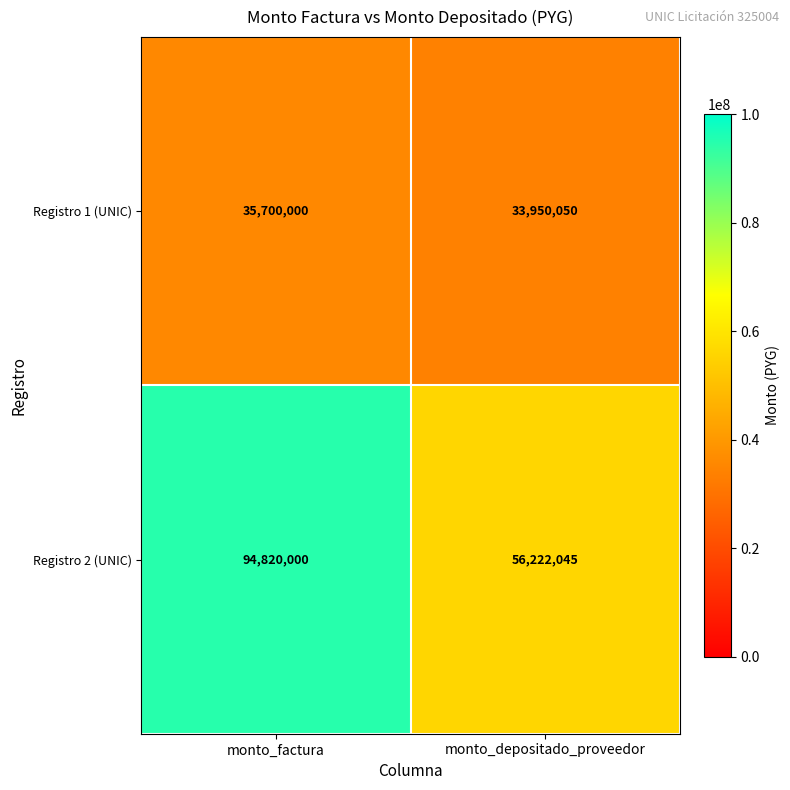

Is it true that Registro 2 (UNIC) equals 27824929 at monto_depositado_proveedor?

False